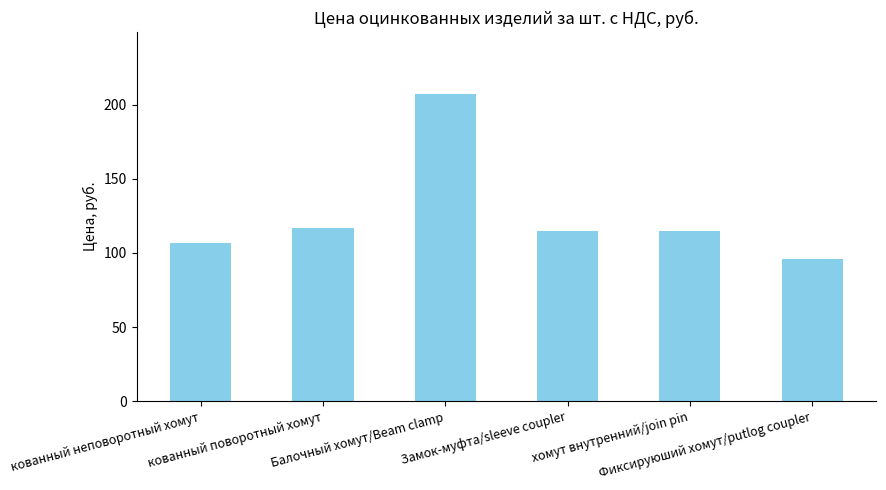

What is the change in value from кованный неповоротный хомут to кованный поворотный хомут?

+10.0